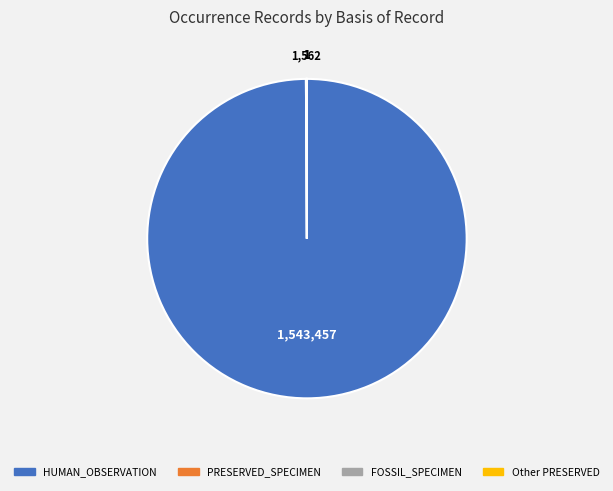

Is there a majority slice in this chart?

Yes